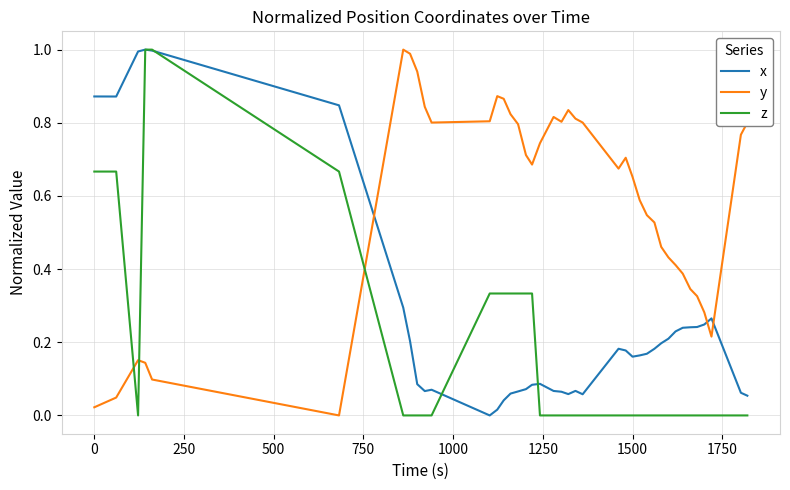

List the series in order of their overall mean, highest first.

y, x, z